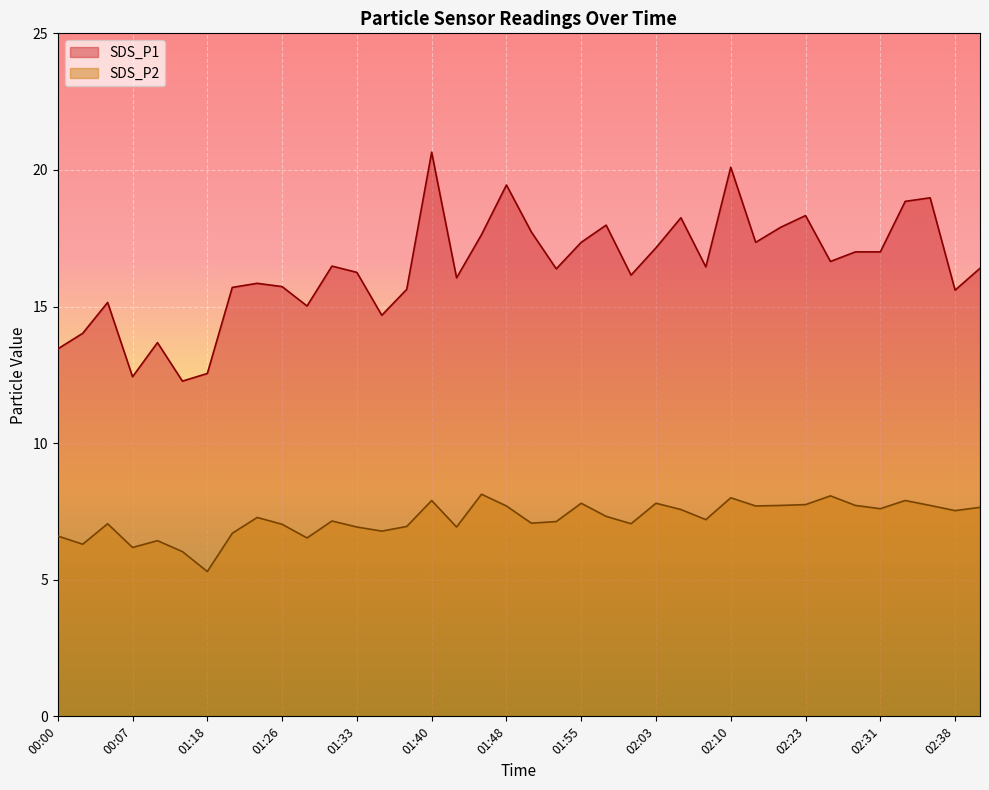

Which series has the widest spread of values?

SDS_P1